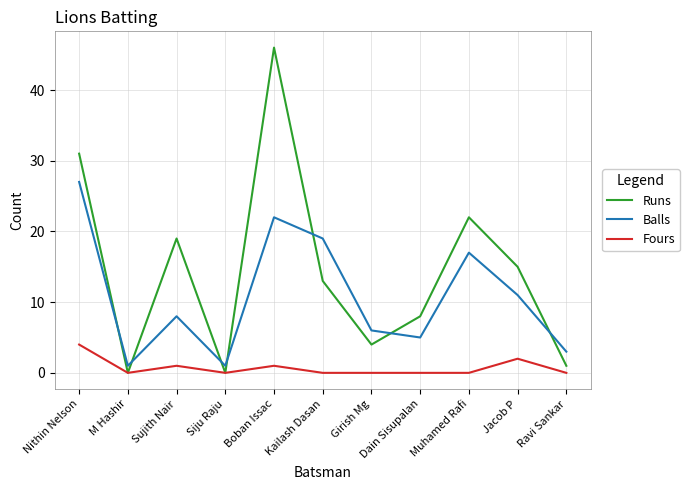

At which label does Fours reach its peak?

Nithin Nelson